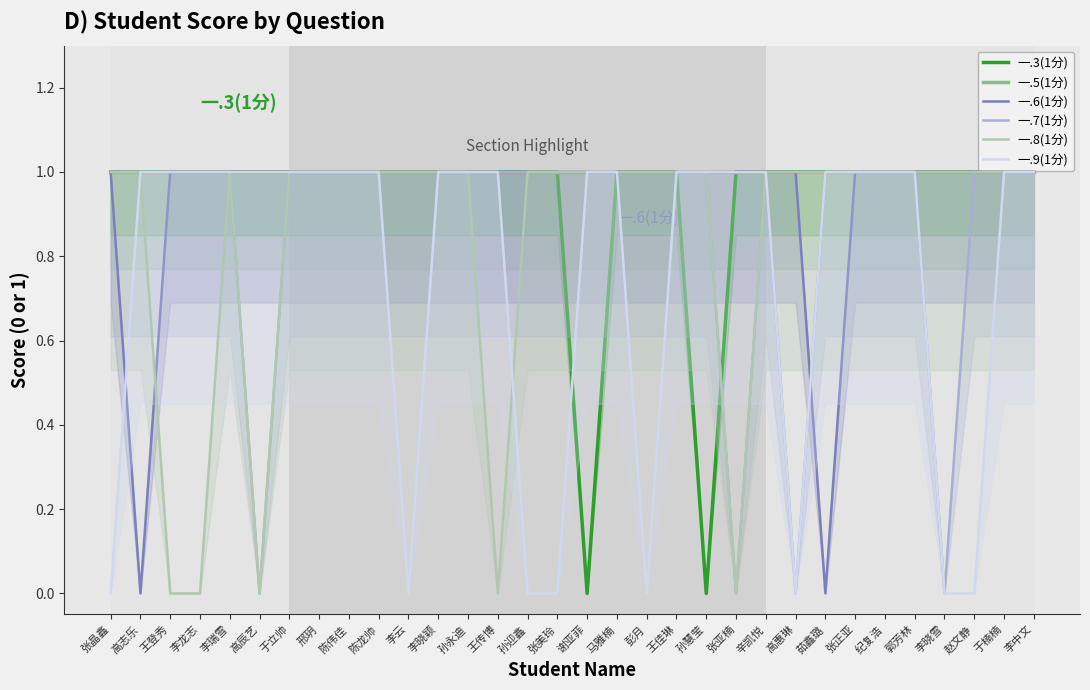

Does the chart have visible grid lines?

No